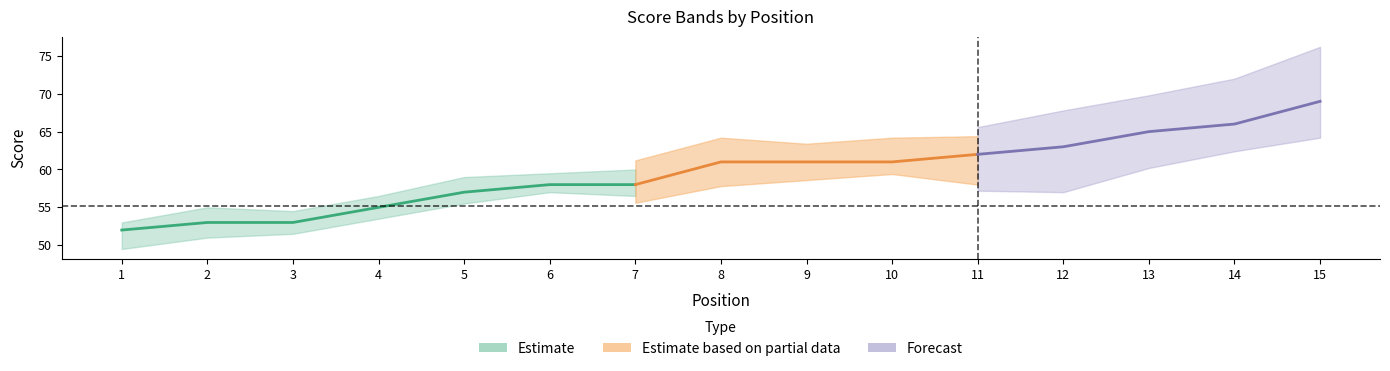

What is the maximum value shown in the chart?

69